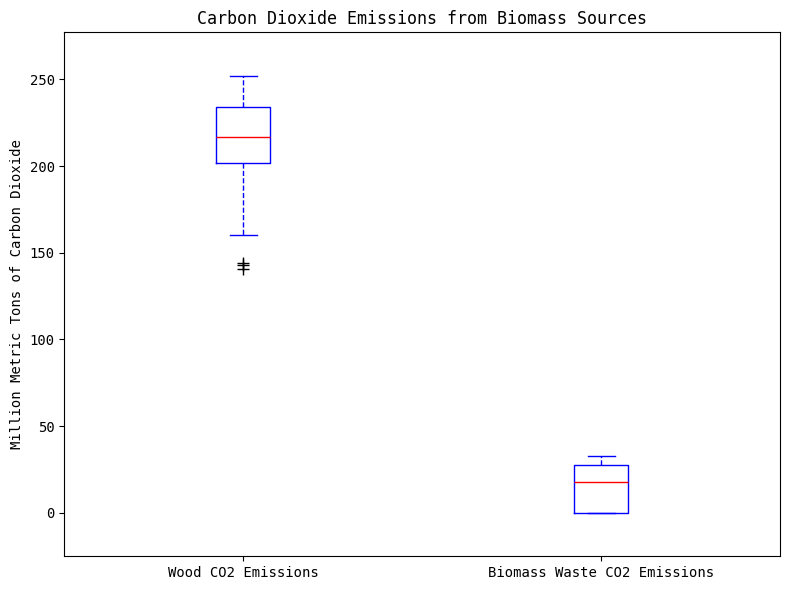

Where is the upper edge of the box for Biomass Waste CO2 Emissions on the y-axis? The values are not printed on the chart, so give them approximately, as read against the axis.

30